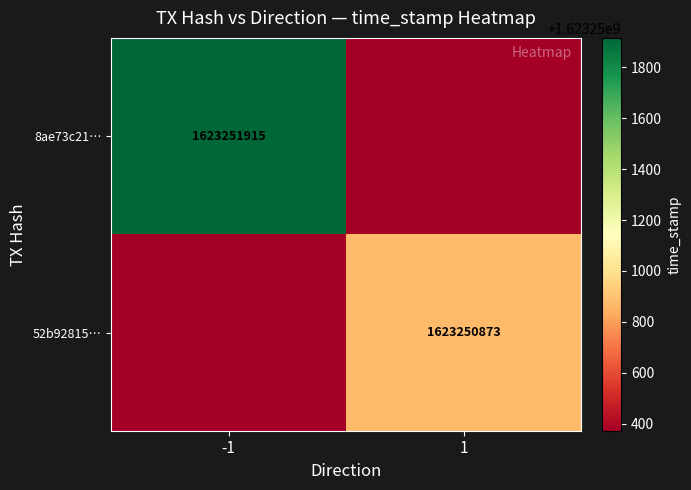

Reading left to right, what are all the values shown in this chart?

8ae73c21a2b4e3911a35e7df641b6759dfd0c14: -1	1623251915
52b92815c708b1c66b966f862cd8ee2c47f625c: 1	1623250873